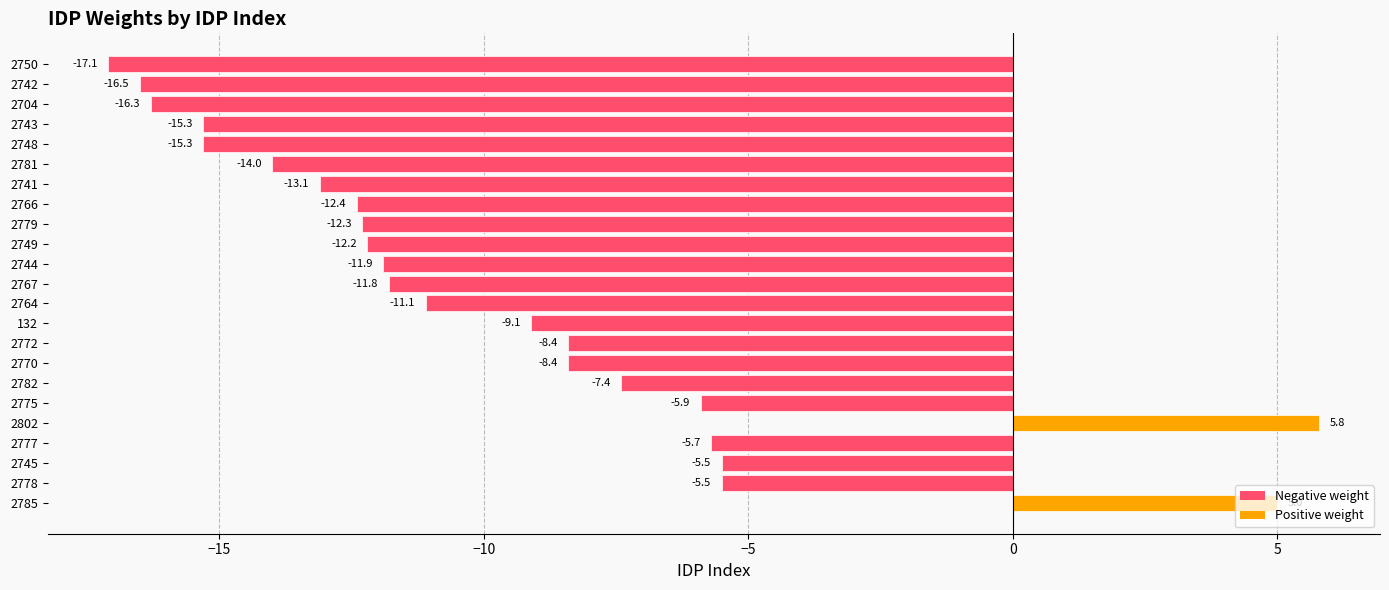

What is the approximate value at 2802?

5.8